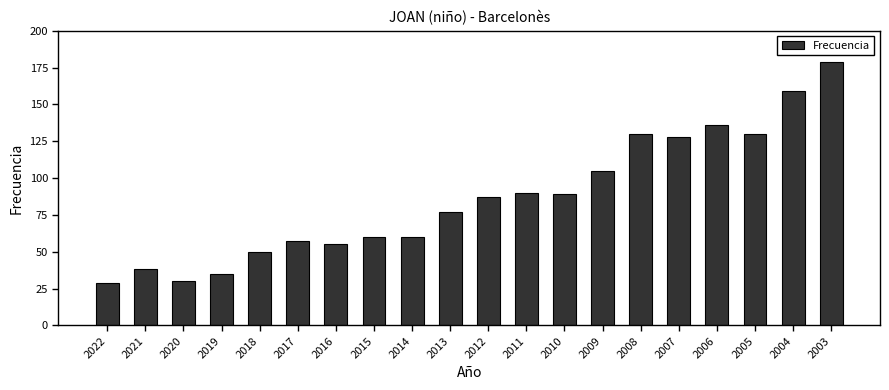

How many bars are there in total?

20